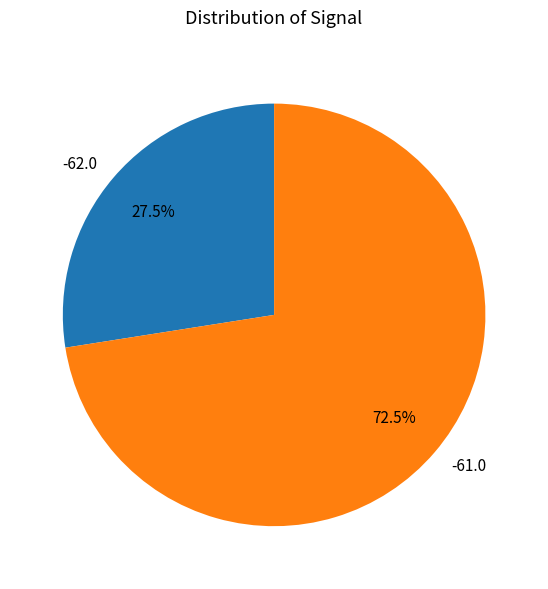

Is there any slice that represents more than half of the pie?

Yes